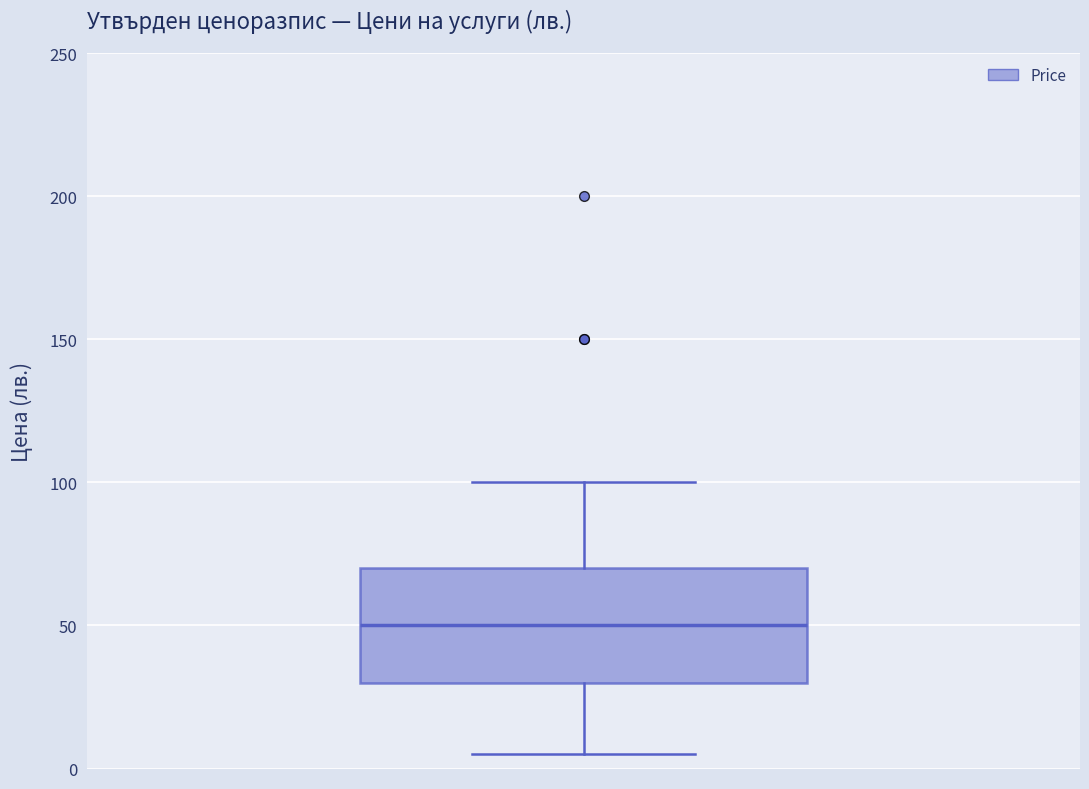

Read this box plot against the y-axis: the position of the median line, the range covered by the box, and the ends of both whiskers. The values are not printed on the chart, so give them approximately, as read against the axis.

median 50, box 30 to 70, whiskers 5 to 100